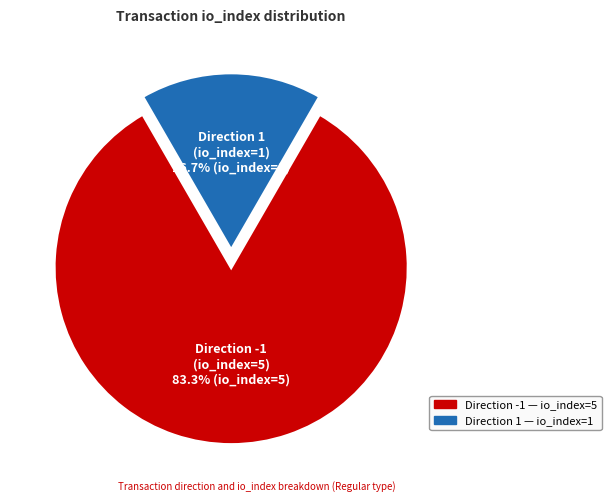

Is there any slice that represents more than half of the pie?

Yes